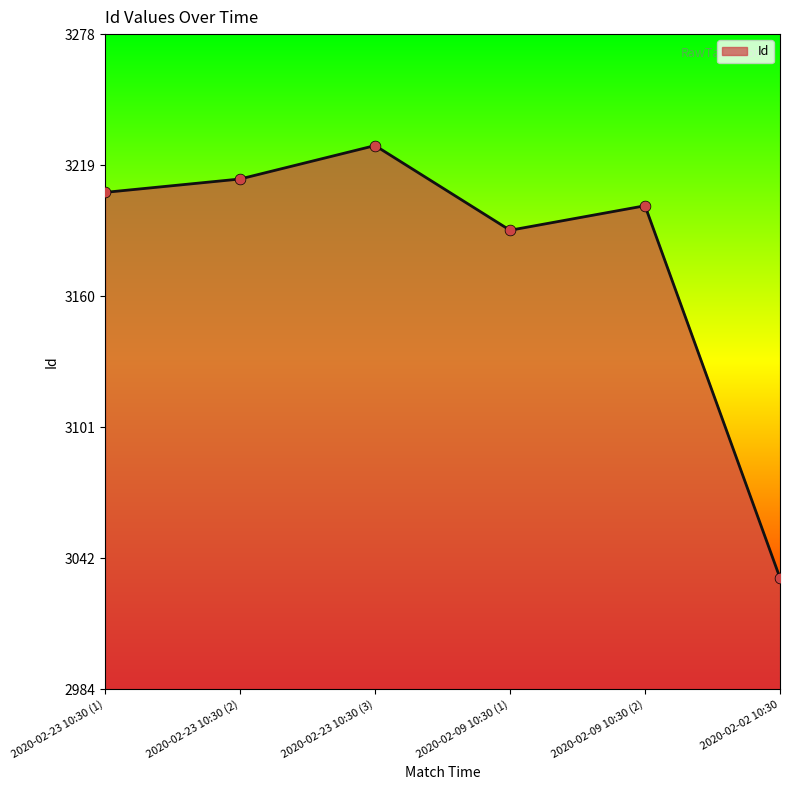

What is the ratio of the value at 2020-02-09 10:30 (2) to the value at 2020-02-23 10:30 (3)?

1.0